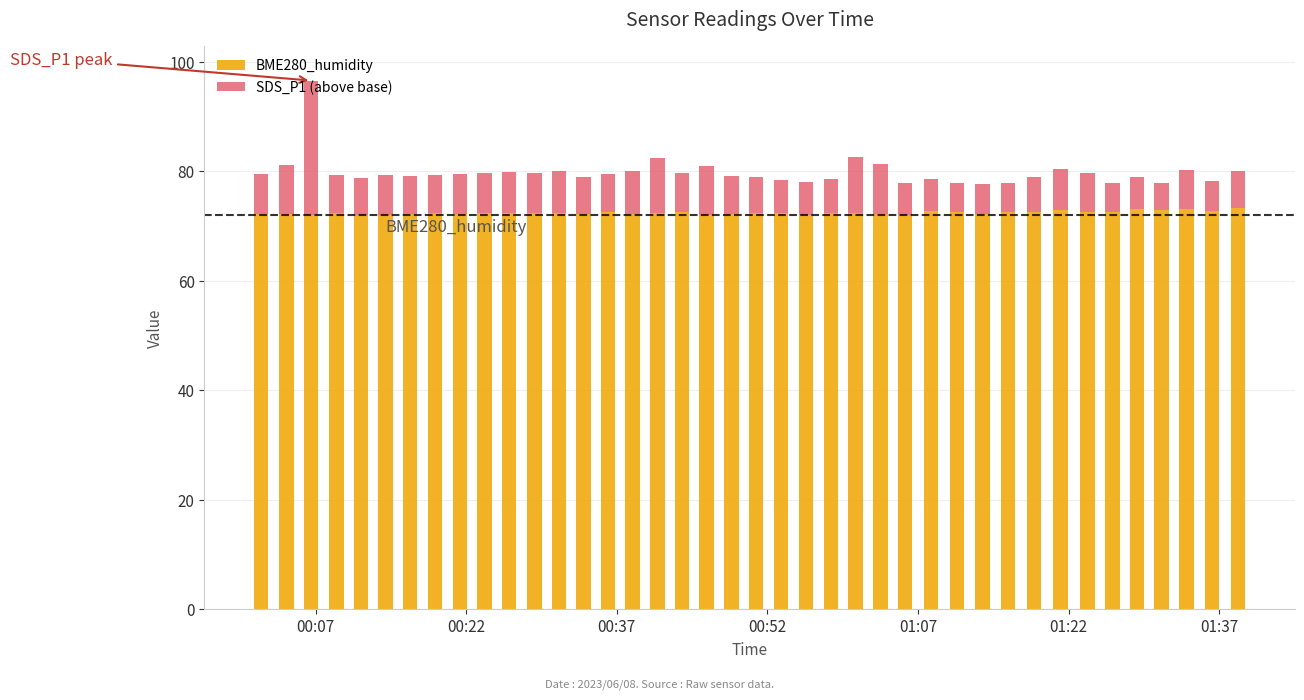

What is the maximum value for BME280_humidity?

73.4